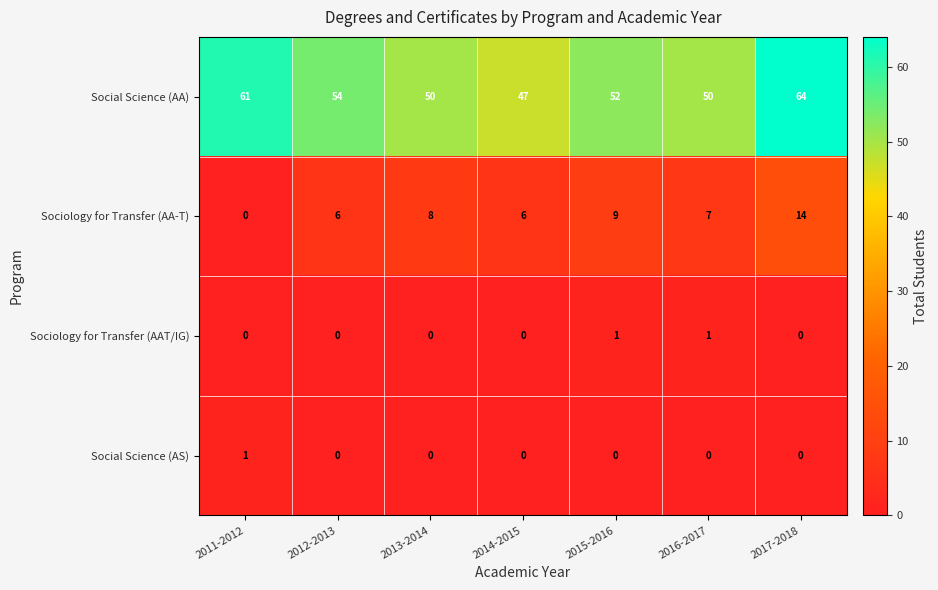

Which series has the largest total across all categories?

Social Science (AA)